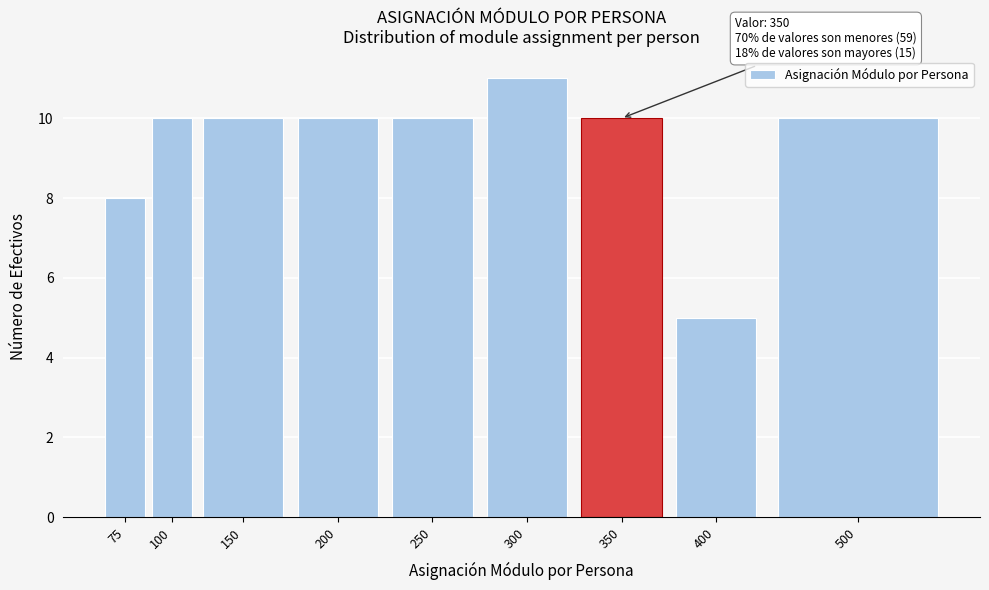

Reading left to right, transcribe all the data shown in this chart.

8	10	10	10	10	11	10	5	10